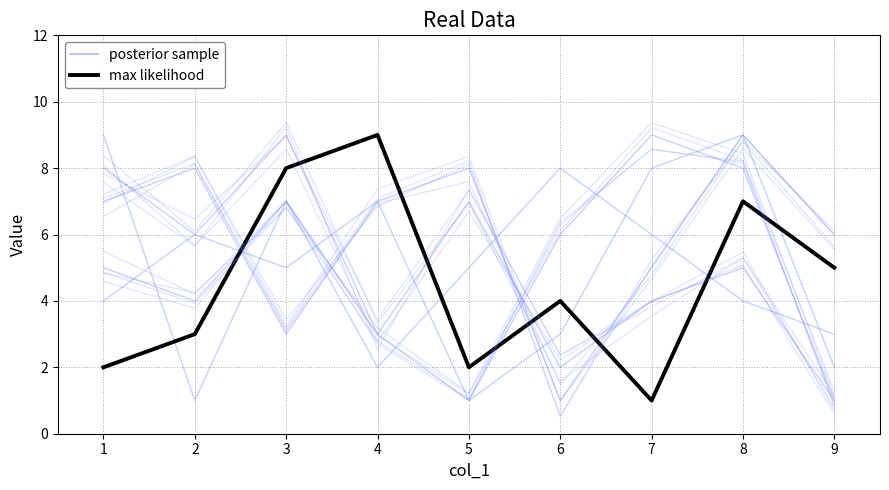

What is the difference between the max likelihood values at 8 and 4?

2